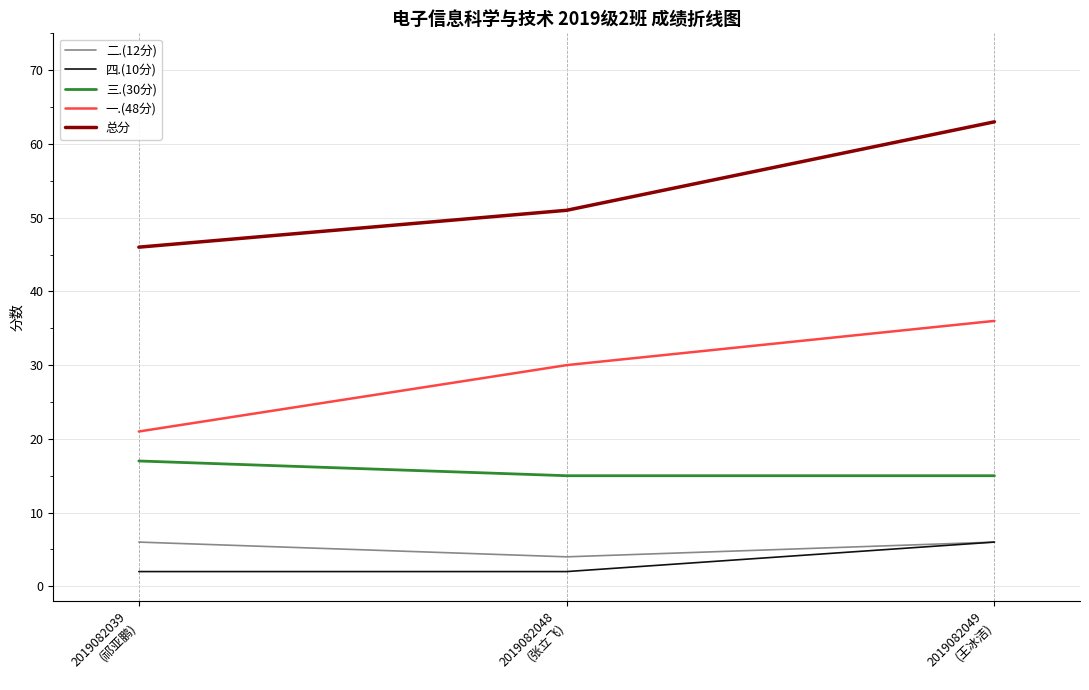

At which category is the sum across all series the highest?

2019082049
(王冰洁)